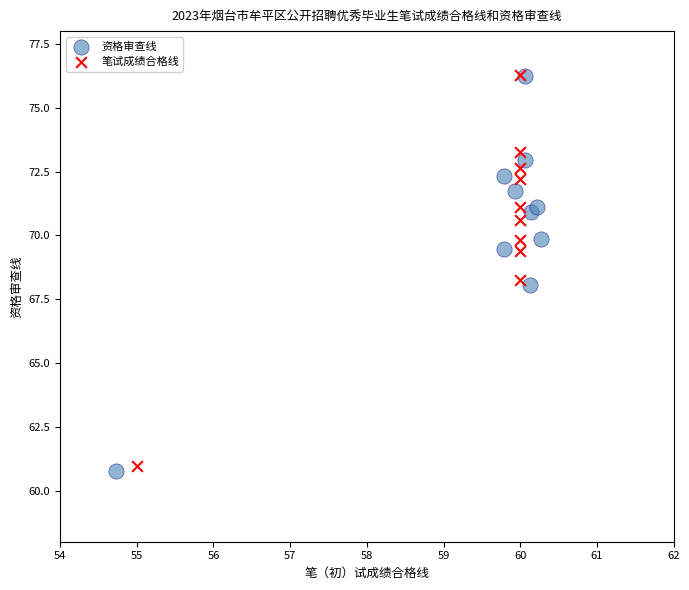

Which series has the widest spread of Y values?

资格审查线